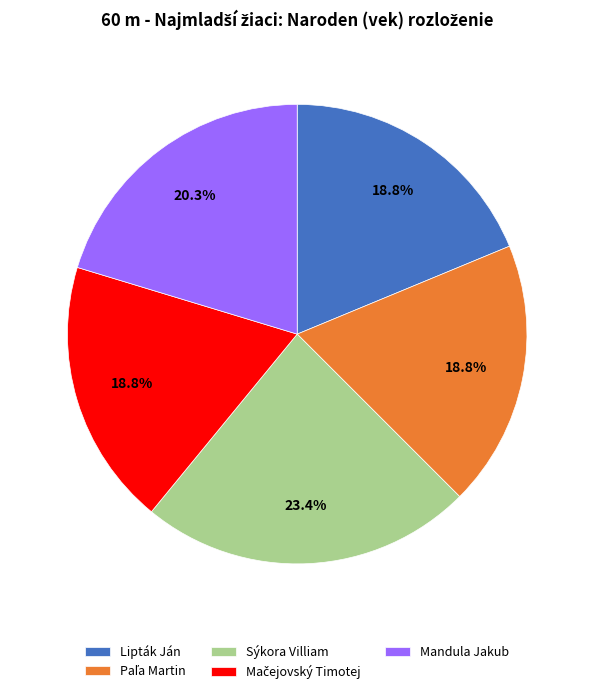

Does Sýkora Villiam account for over 50% of the chart?

No